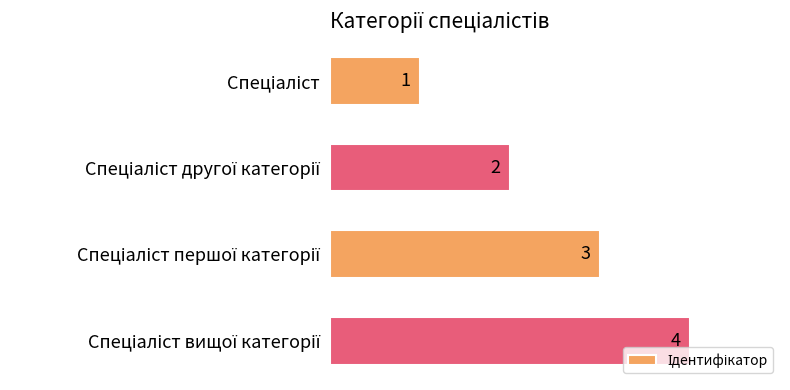

What is the value of the 4th bar from the top?

4